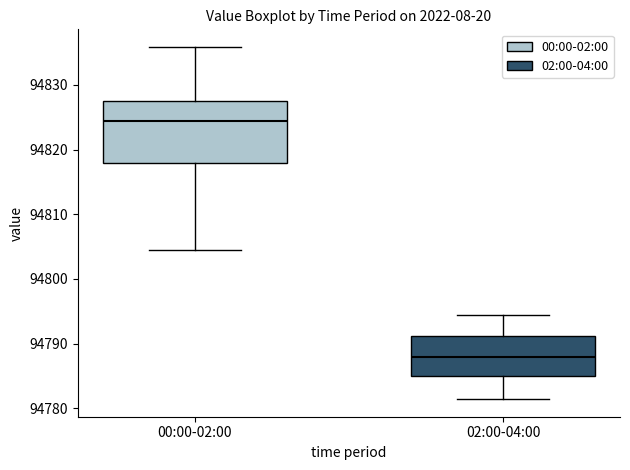

Where does the lower whisker of the box for 00:00-02:00 end on the y-axis? The values are not printed on the chart, so give them approximately, as read against the axis.

94805